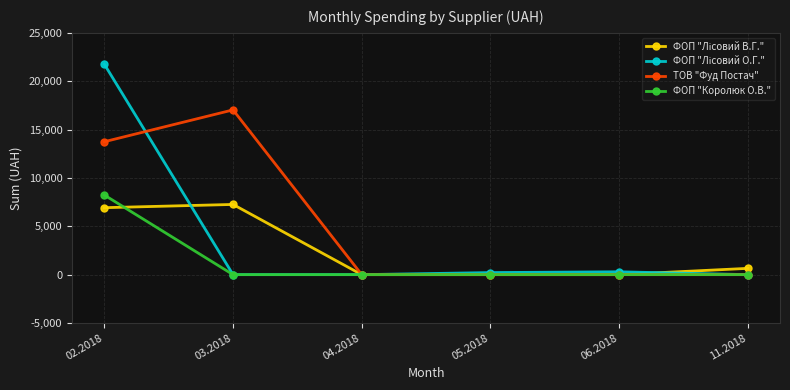

What is the value of the ТОВ "Фуд Постач" point at the 1st from the left?

13744.9